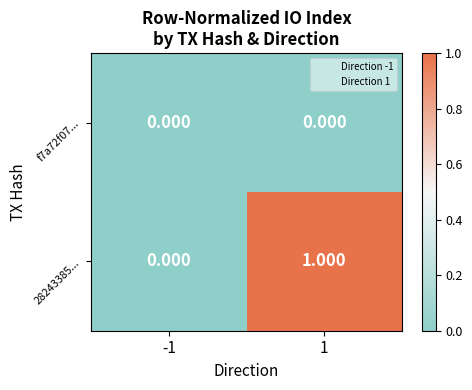

Is the value of 28243385... at 1 greater than the value of f7a72f07... at -1?

Yes